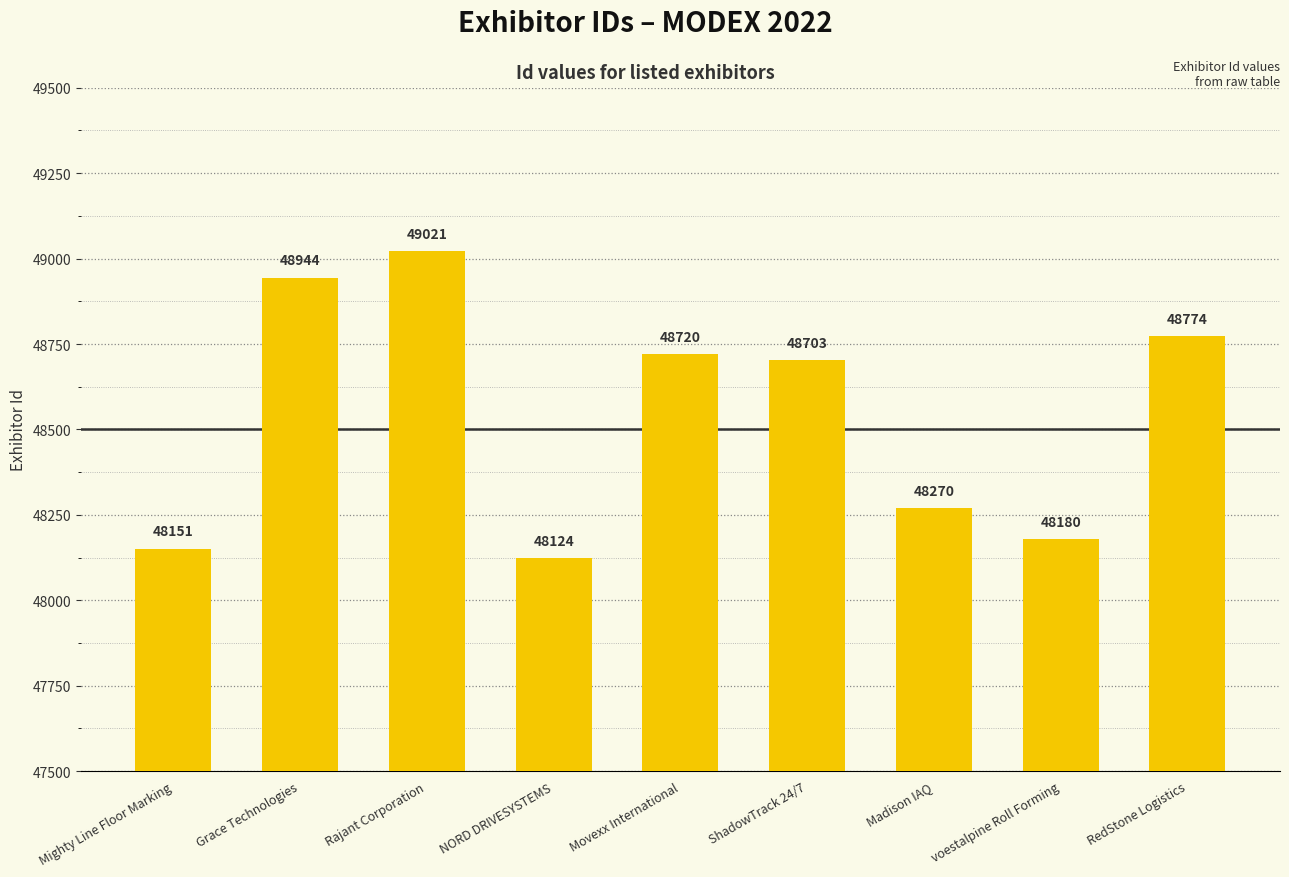

What is the label of the 3rd bar from the left?

Rajant Corporation